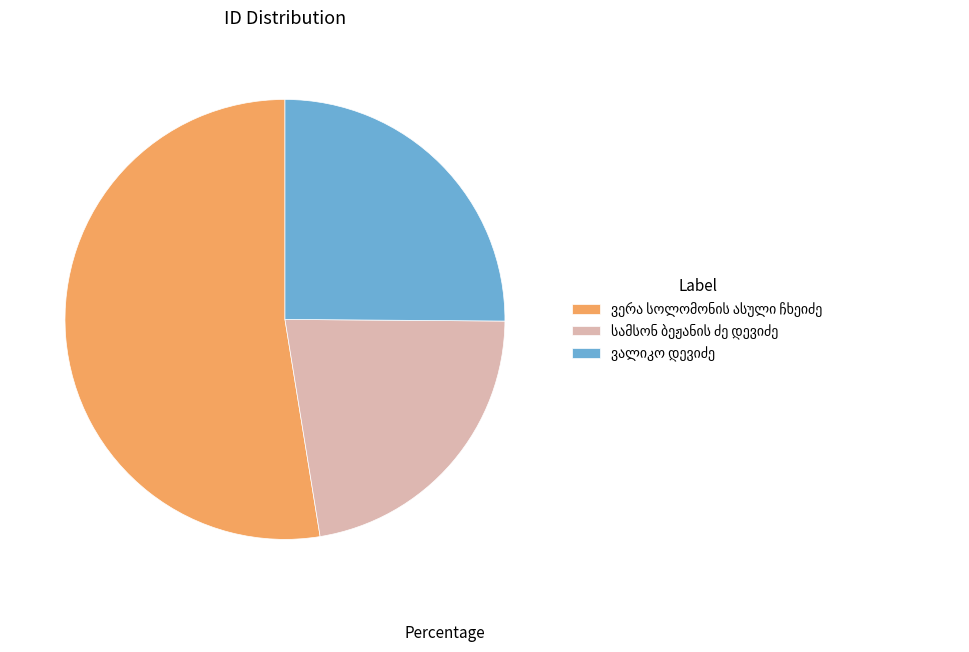

Is there any slice that represents more than half of the pie?

Yes